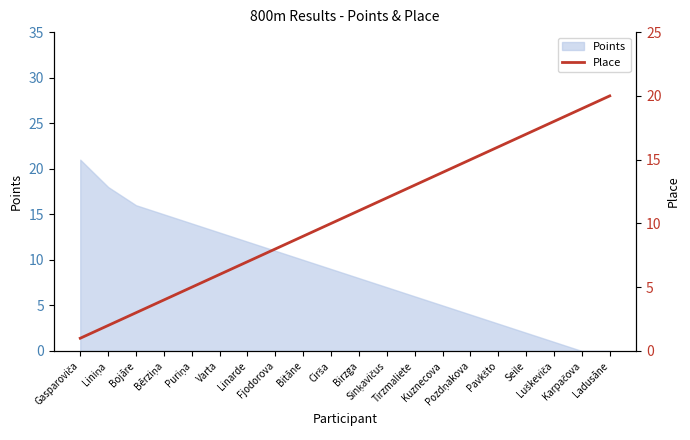

What is the label of the 12th point from the right?

Bitāne